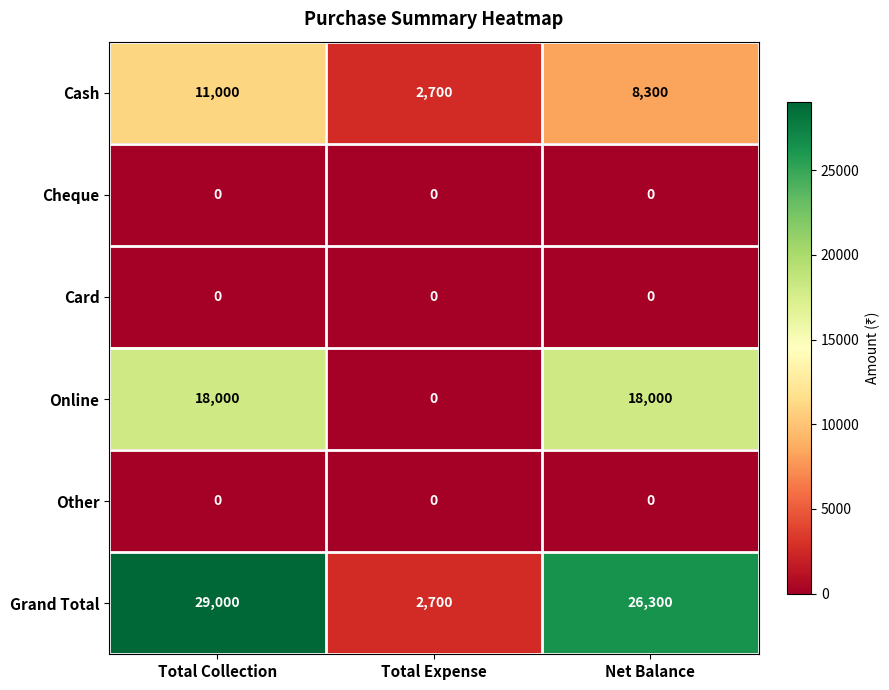

At which category is the sum across all series the highest?

Total Collection